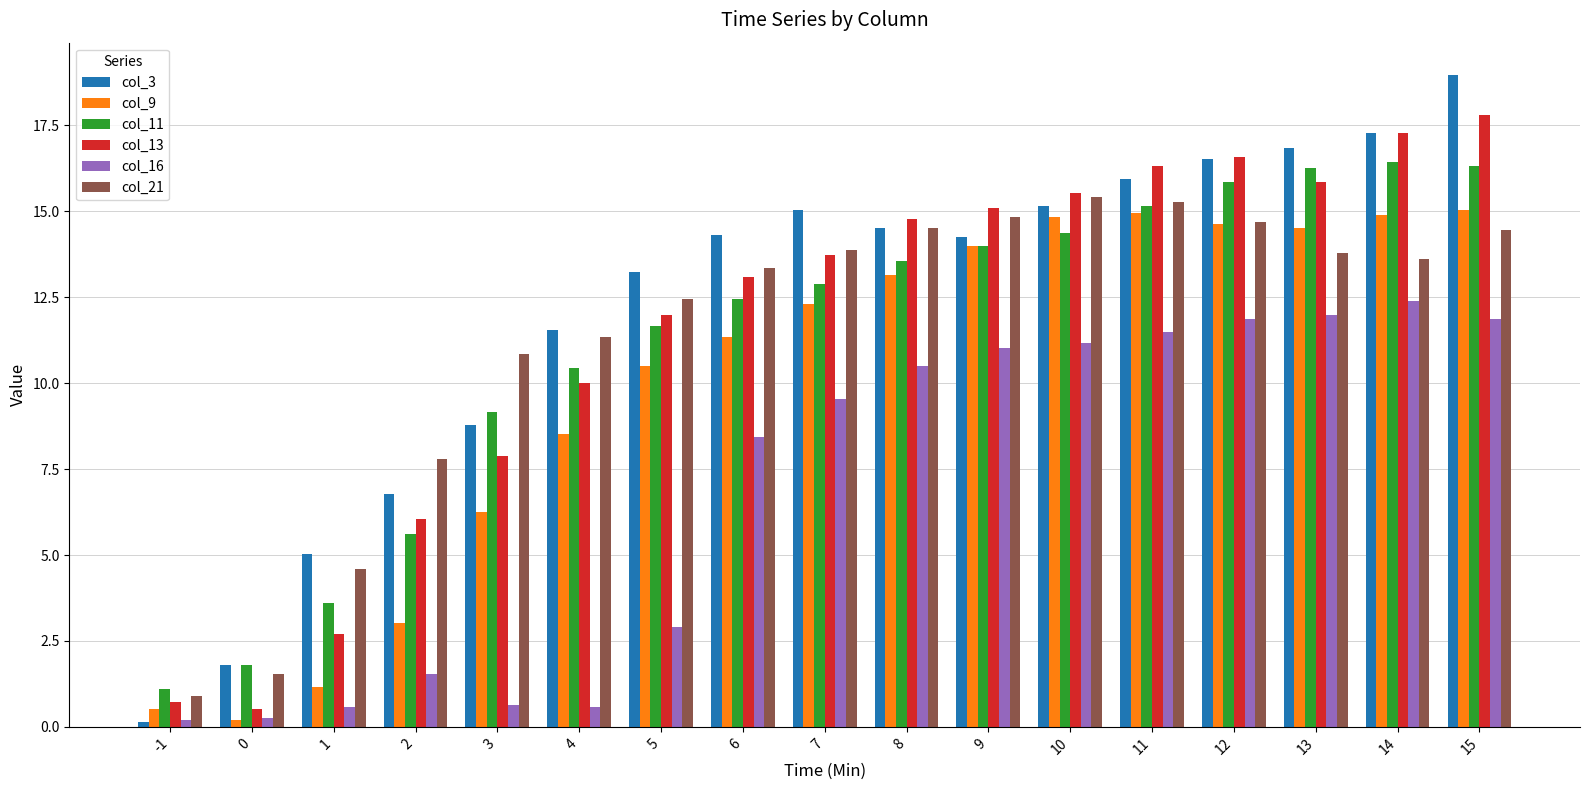

Rank the series at 13 from highest to lowest value.

col_3, col_11, col_13, col_9, col_21, col_16